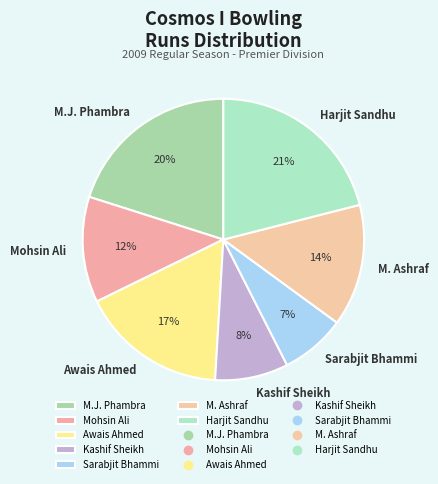

Is the sum of Harjit Sandhu and Kashif Sheikh greater than half?

No